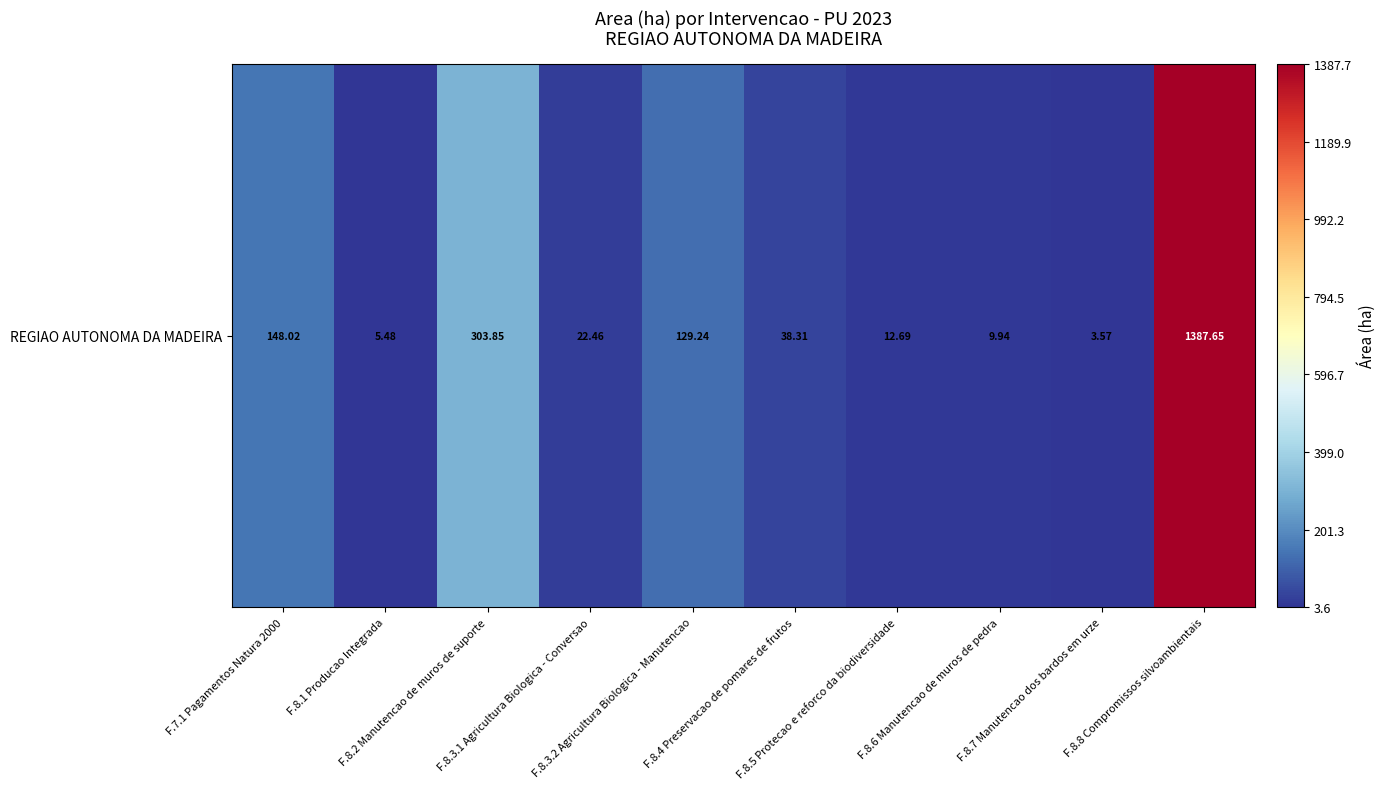

True or false: the data shows 17.5 at F.8.6 Manutencao de muros de pedra.

False